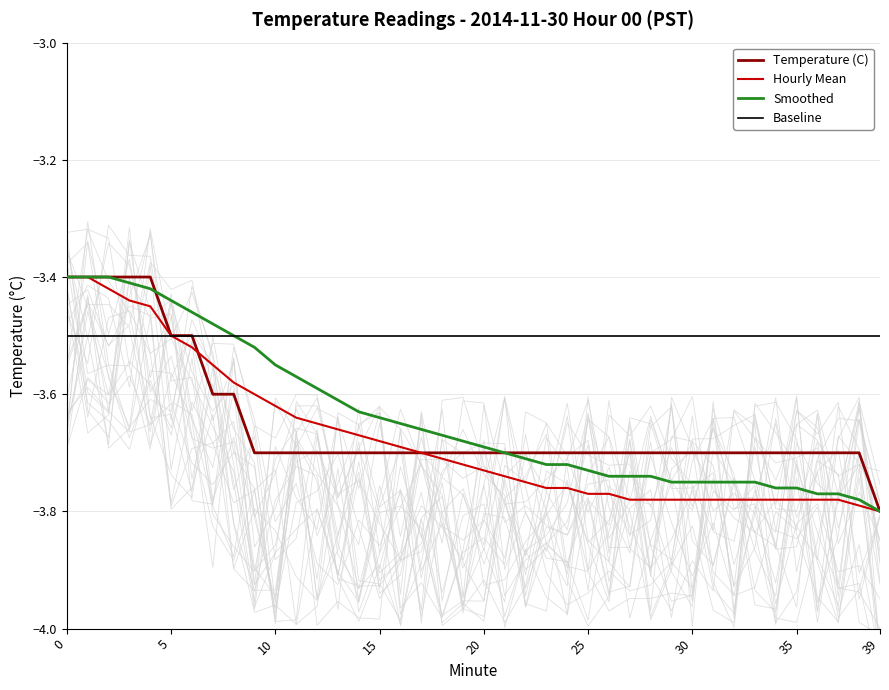

What is the sum of the Smoothed values at 31 and 23?

-7.5